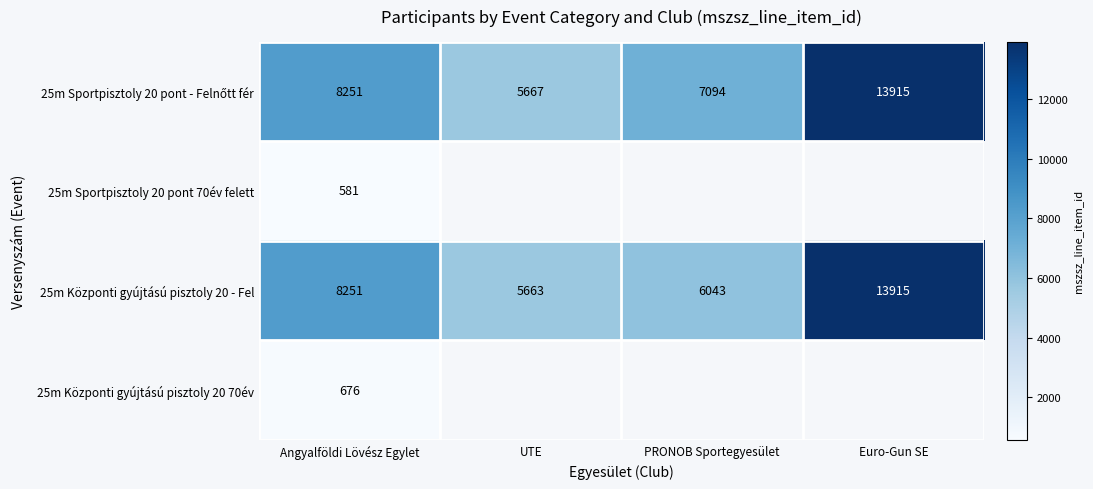

What is the difference between the highest and lowest values at UTE?

4.0